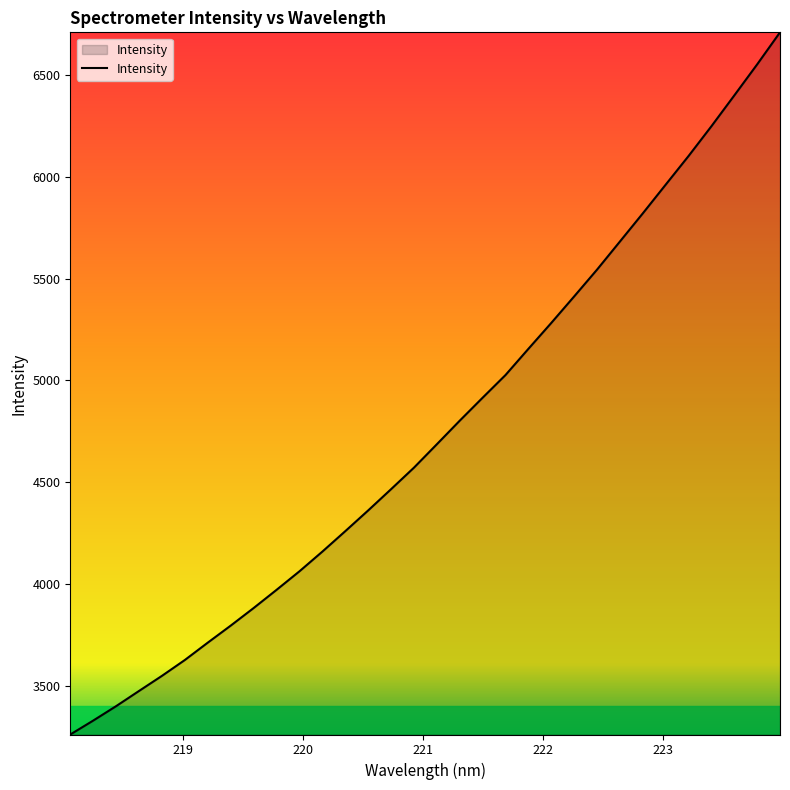

How many values are below 4686?

16